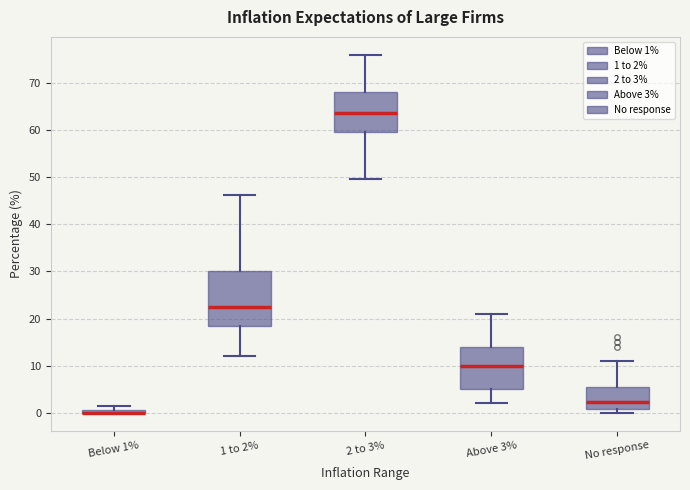

Which box is the tallest, from its lower edge to its upper edge?

1 to 2%